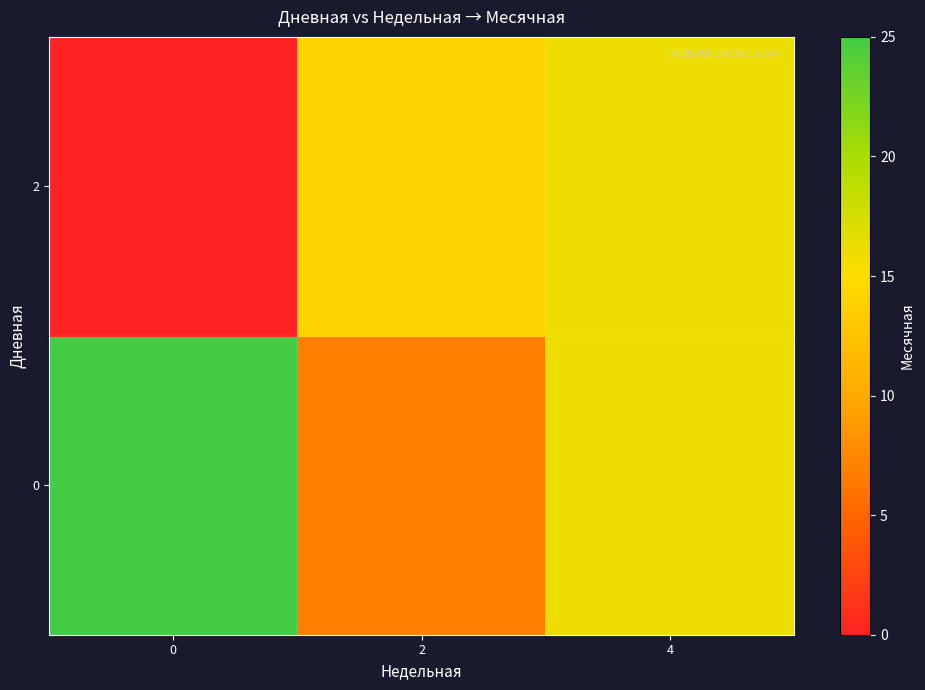

At which category is the sum across all series the highest?

4